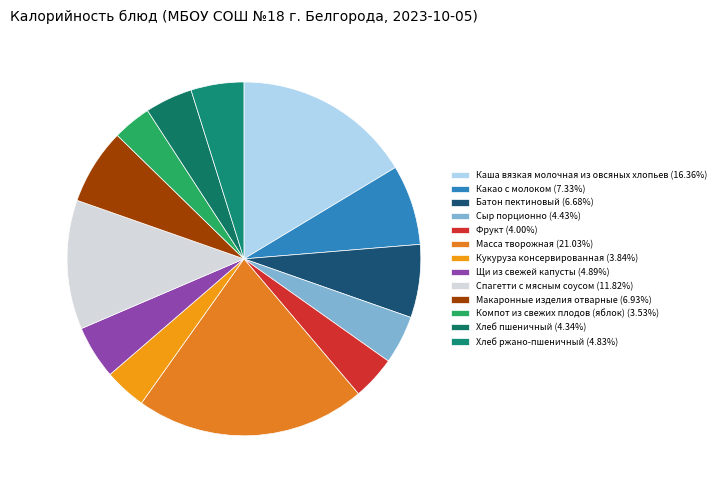

Which has a higher value, Спагетти с мясным соусом or Щи из свежей капусты?

Спагетти с мясным соусом